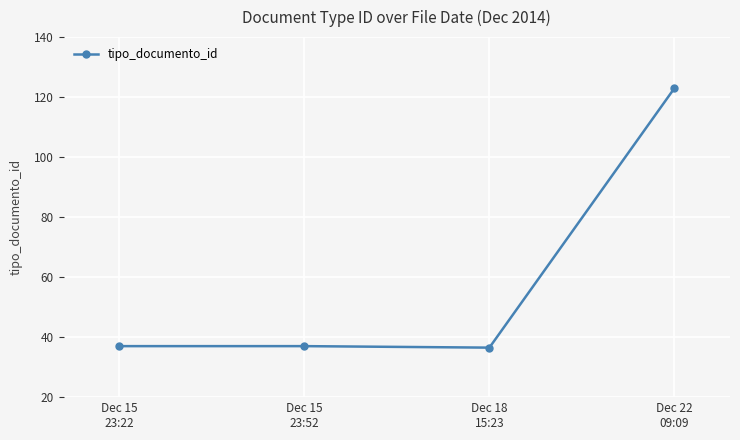

What is the difference between the values at Dec 18
15:23 and Dec 22
09:09?

86.5